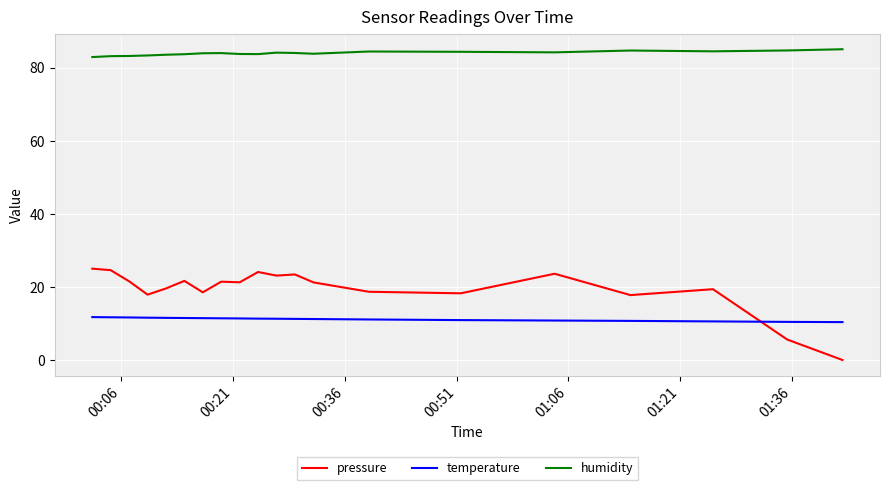

True or false: humidity and temperature intersect in this chart.

False